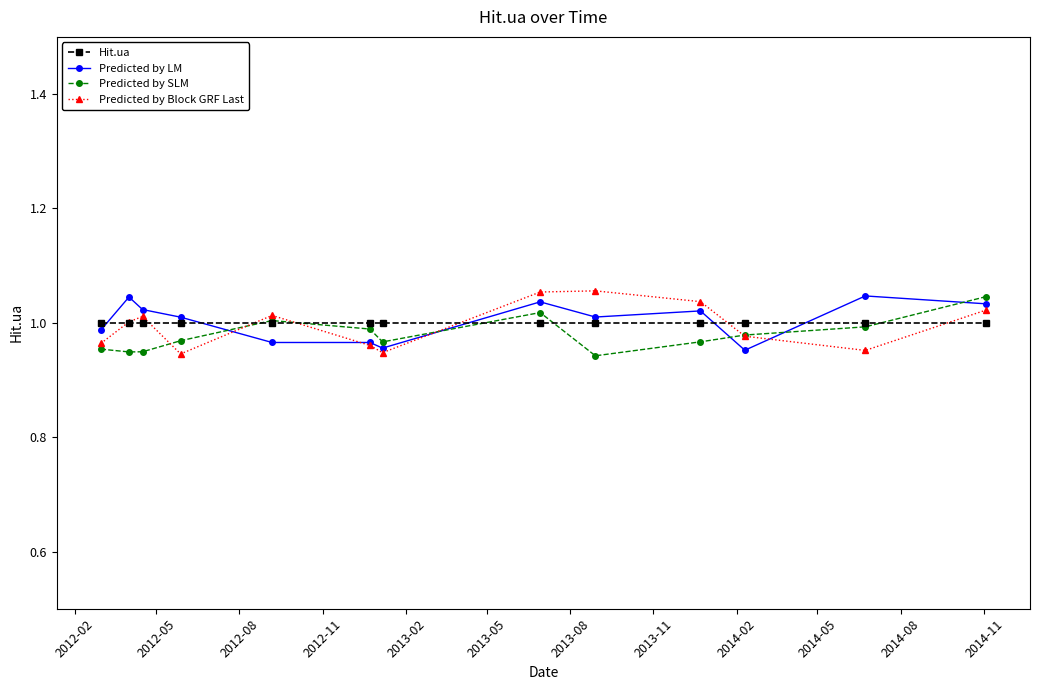

How many series are shown in this chart?

4